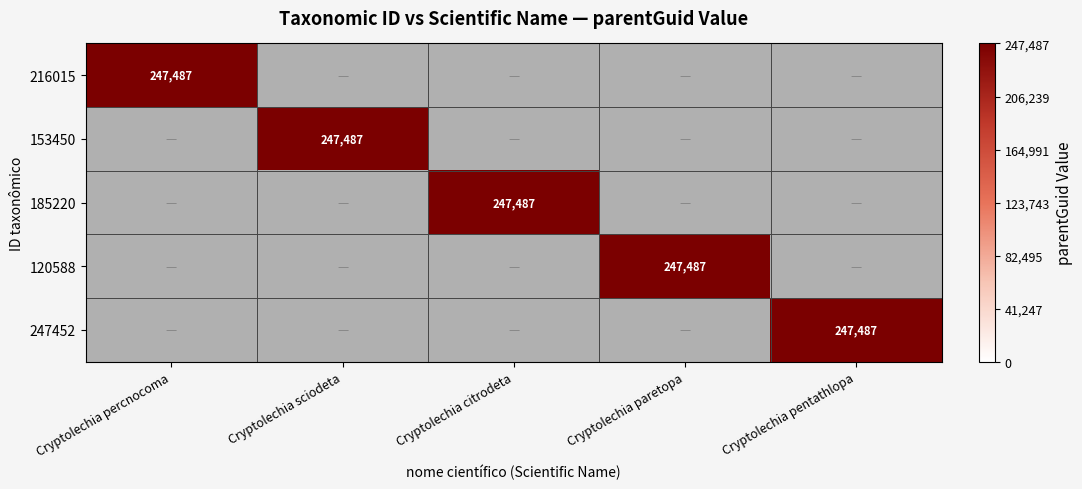

True or false: 153450 has a value of 423480 at Cryptolechia sciodeta.

False